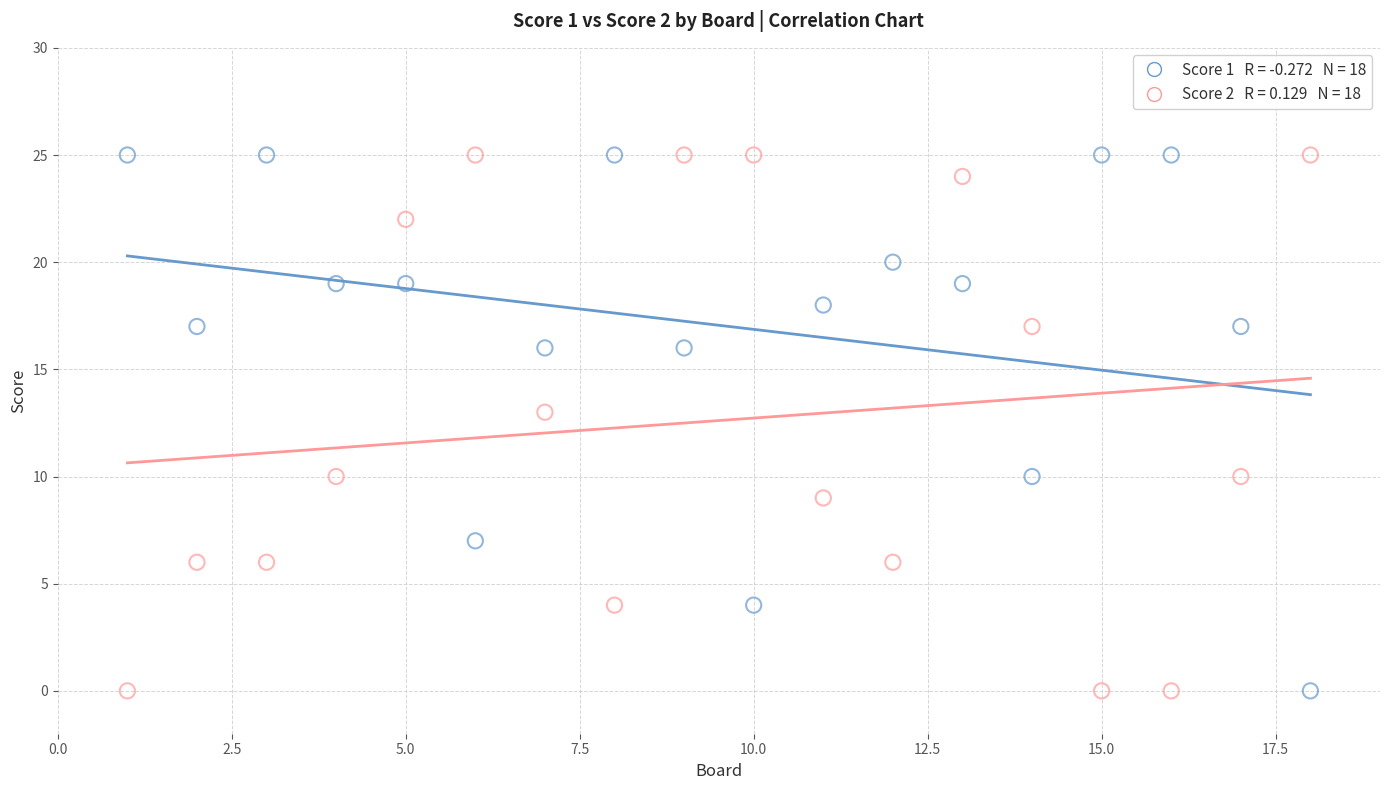

Across all series, what Y value is closest to 12?

13